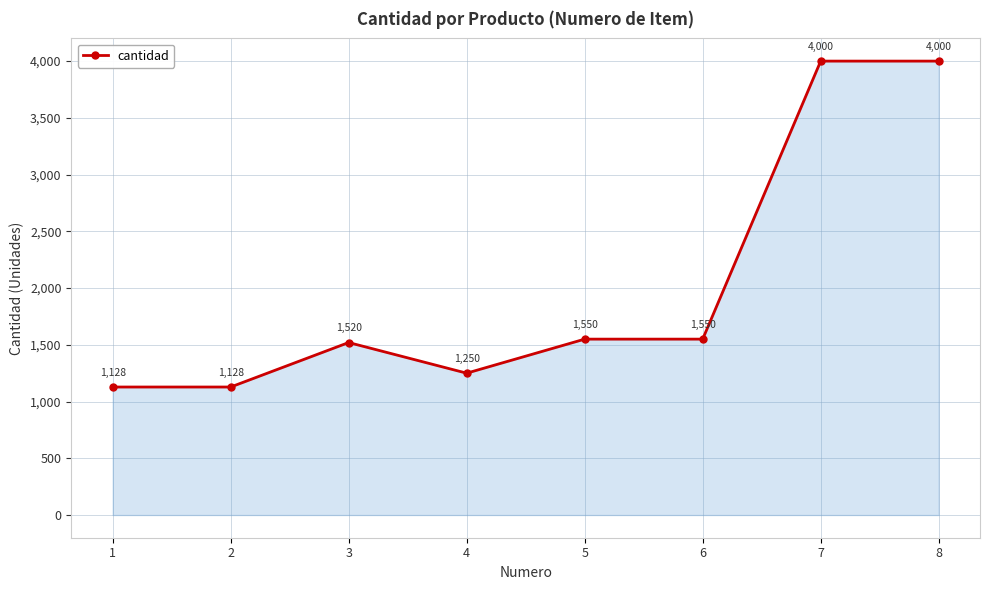

How many data points does each series have?

8